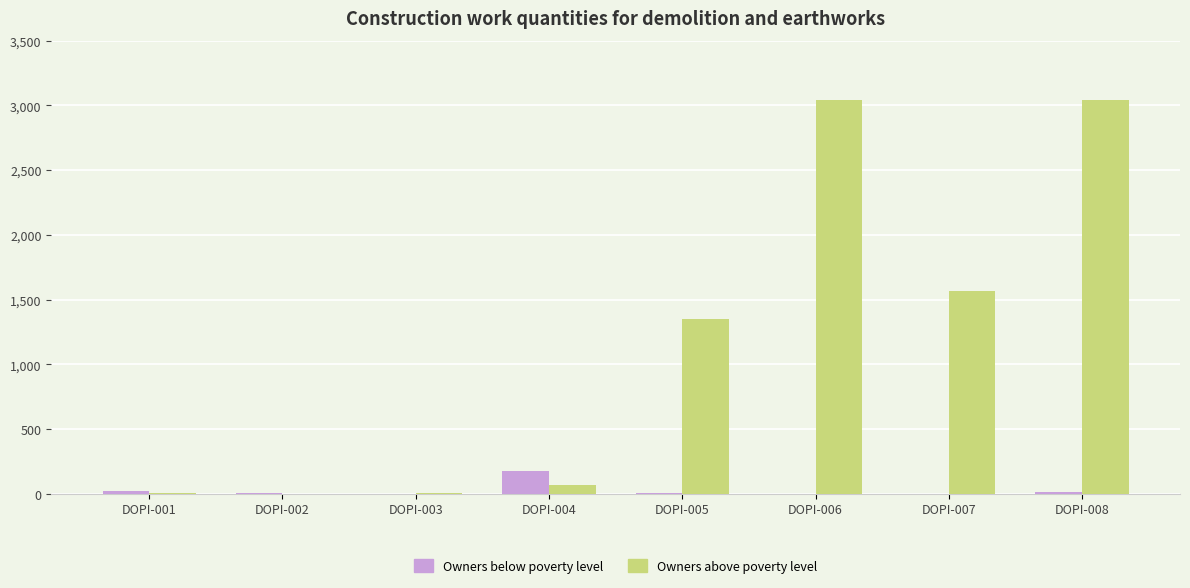

What is the approximate value of Owners above poverty level at DOPI-007?

1567.5